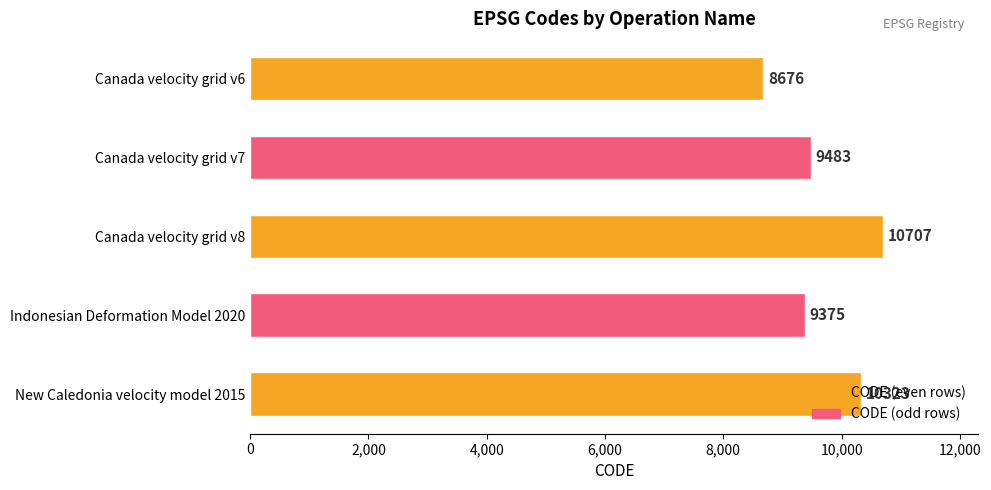

Rank the categories by value from highest to lowest.

Canada velocity grid v8, New Caledonia velocity model 2015, Canada velocity grid v7, Indonesian Deformation Model 2020, Canada velocity grid v6